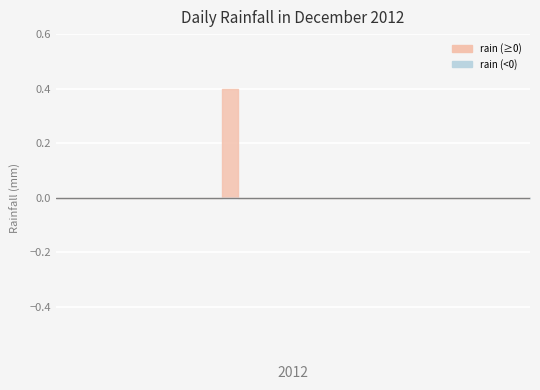

True or false: the data shows 0.0 at 2012-12-03.

True